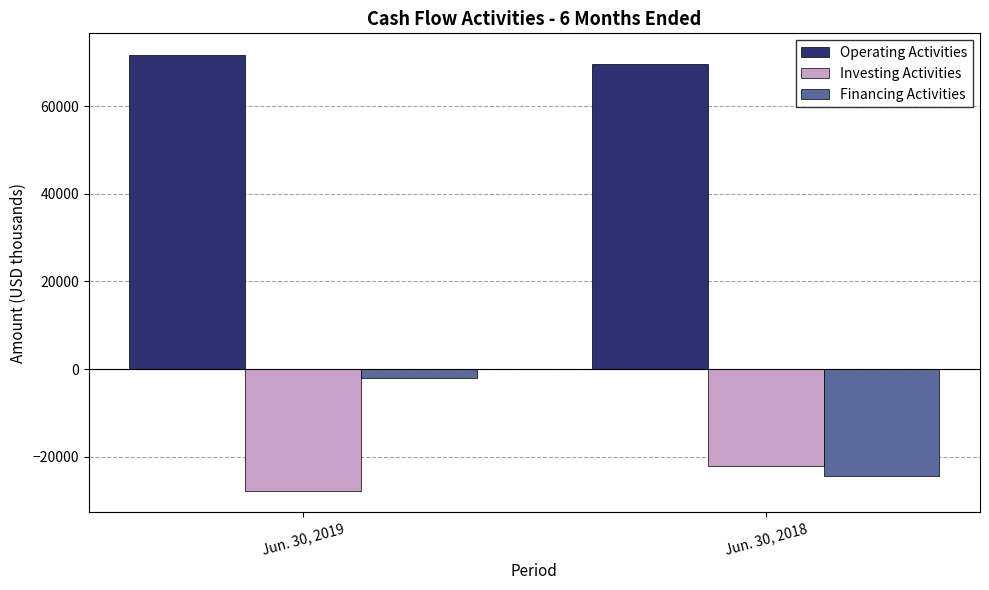

What is the value of the Financing Activities bar at the 1st from the left?

-1961